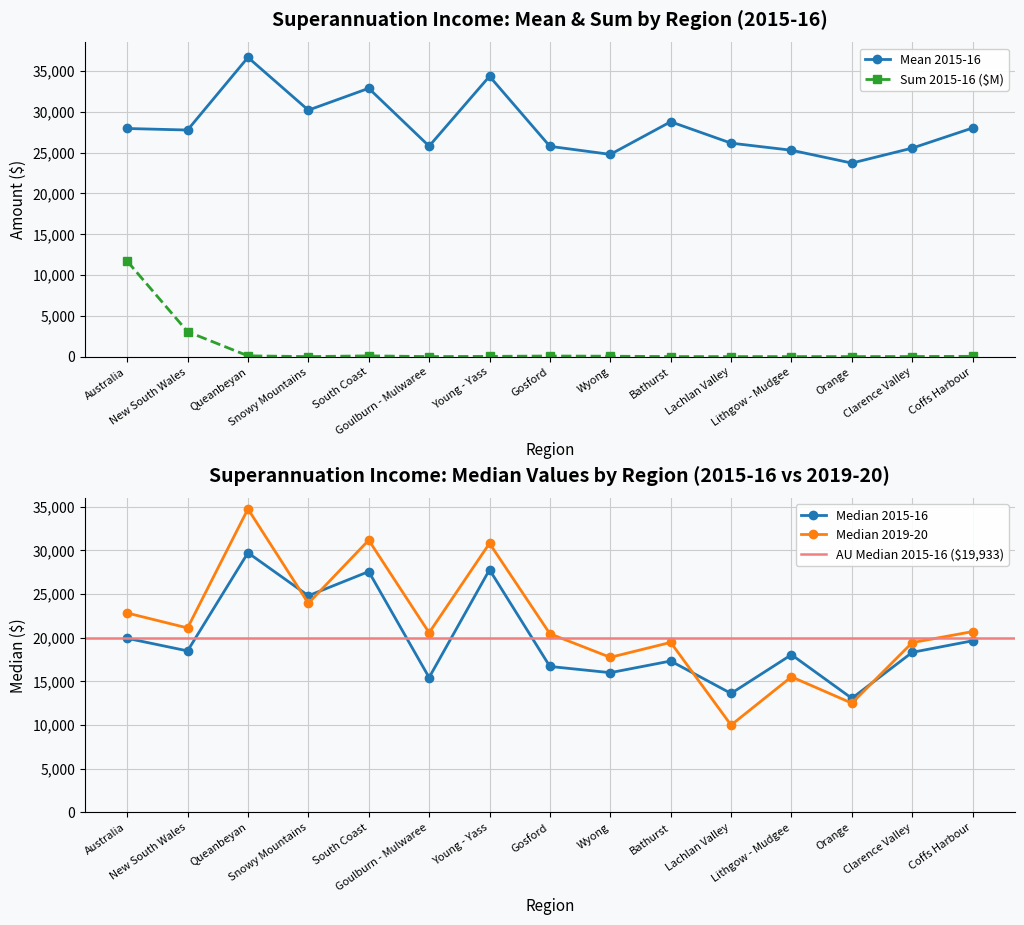

The value of Median_2019-20 at Queanbeyan is 34741.0. True or false?

True